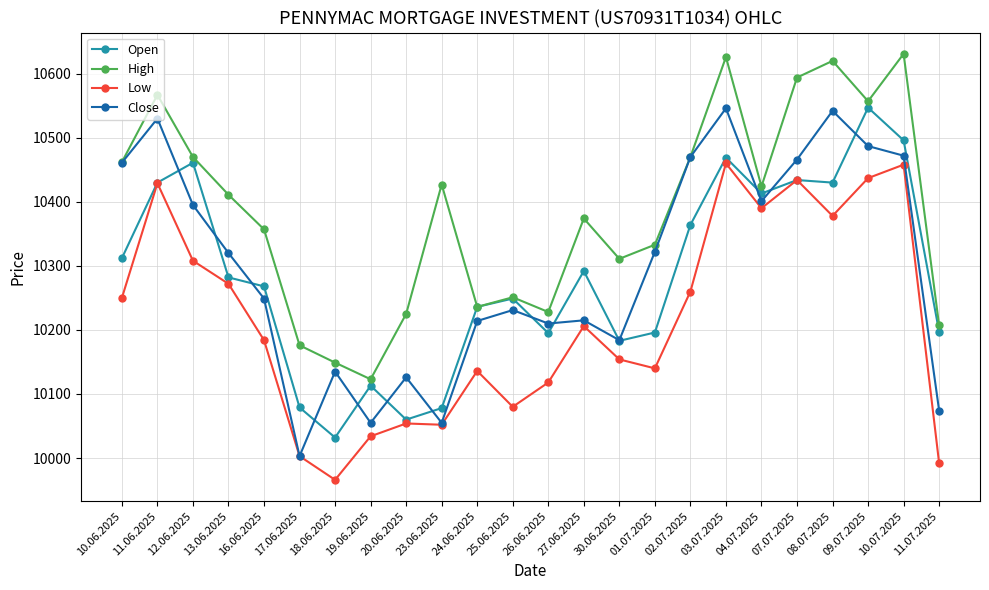

Is it true that Low equals 10206 at 27.06.2025?

True